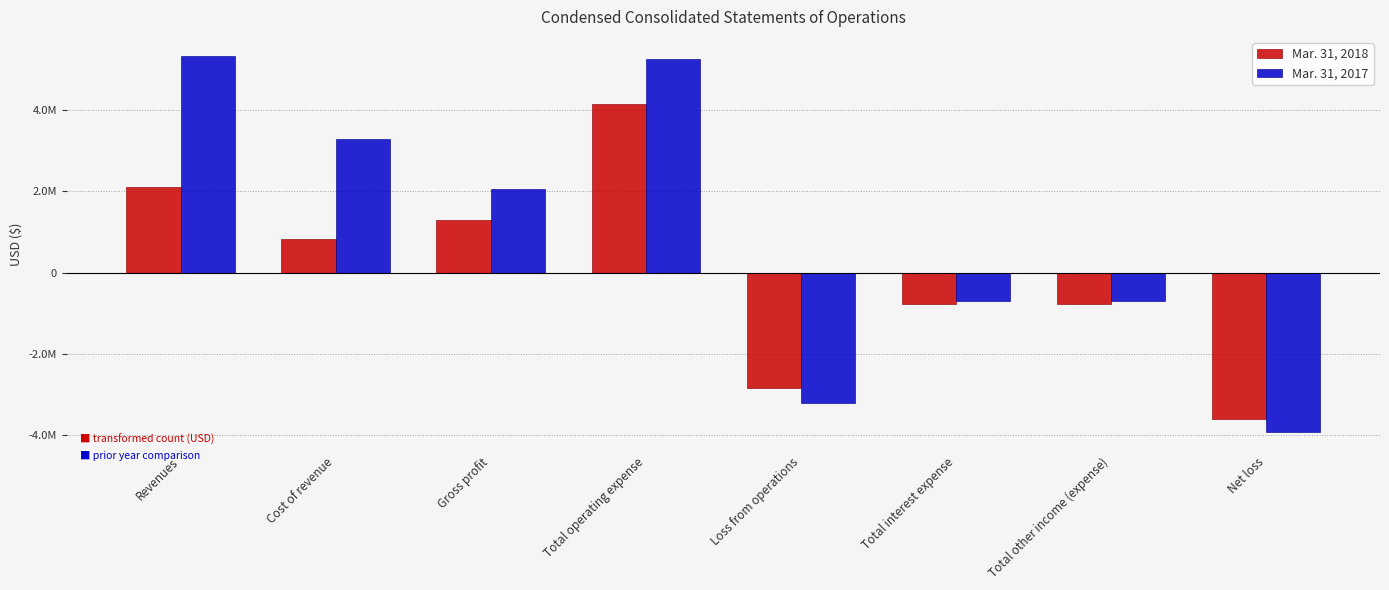

Does the chart contain stacked bars?

No